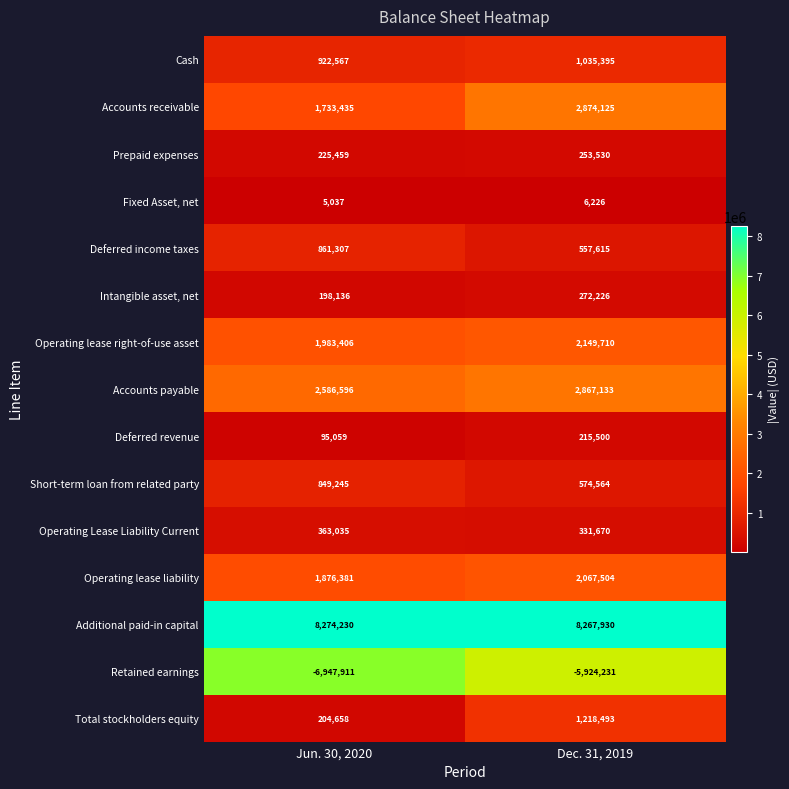

What is the minimum value shown in the chart?

-6947911